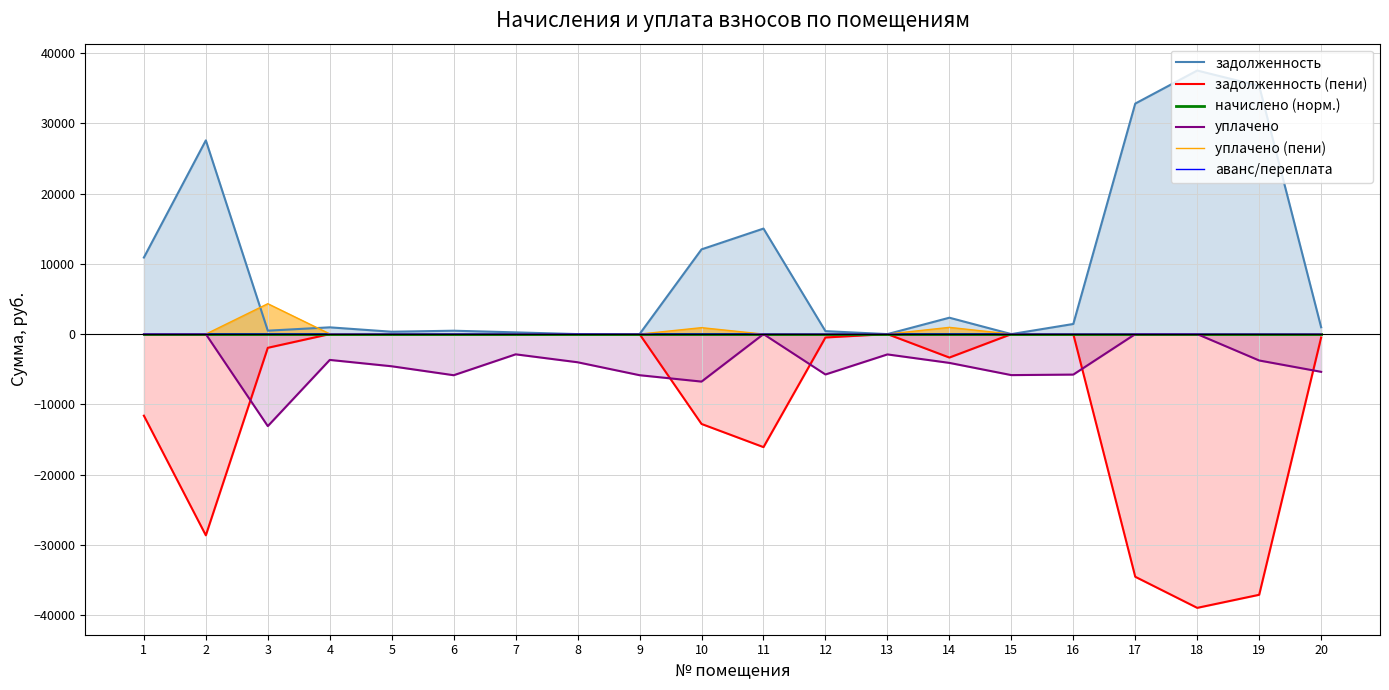

True or false: уплачено (пени) and задолженность (пени) cross at least once.

False